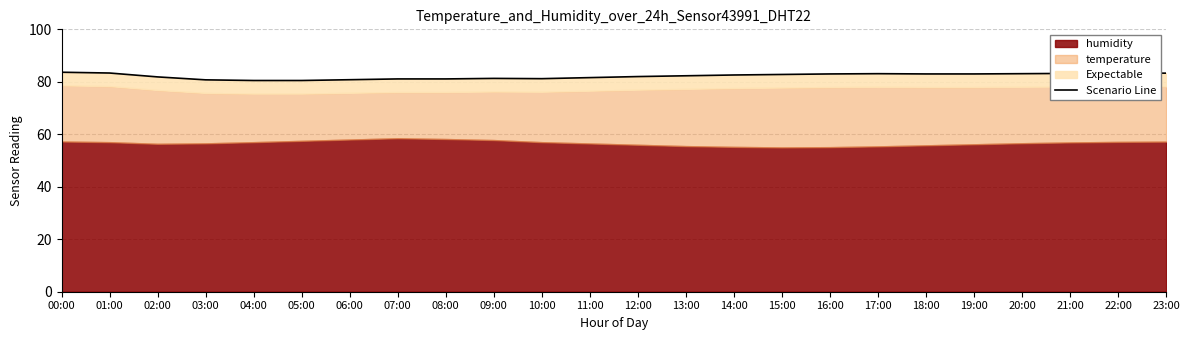

List the labels in order of value, largest first.

00:00, 01:00, 23:00, 22:00, 21:00, 17:00, 20:00, 16:00, 18:00, 19:00, 15:00, 14:00, 13:00, 12:00, 02:00, 11:00, 09:00, 10:00, 07:00, 08:00, 06:00, 03:00, 04:00, 05:00